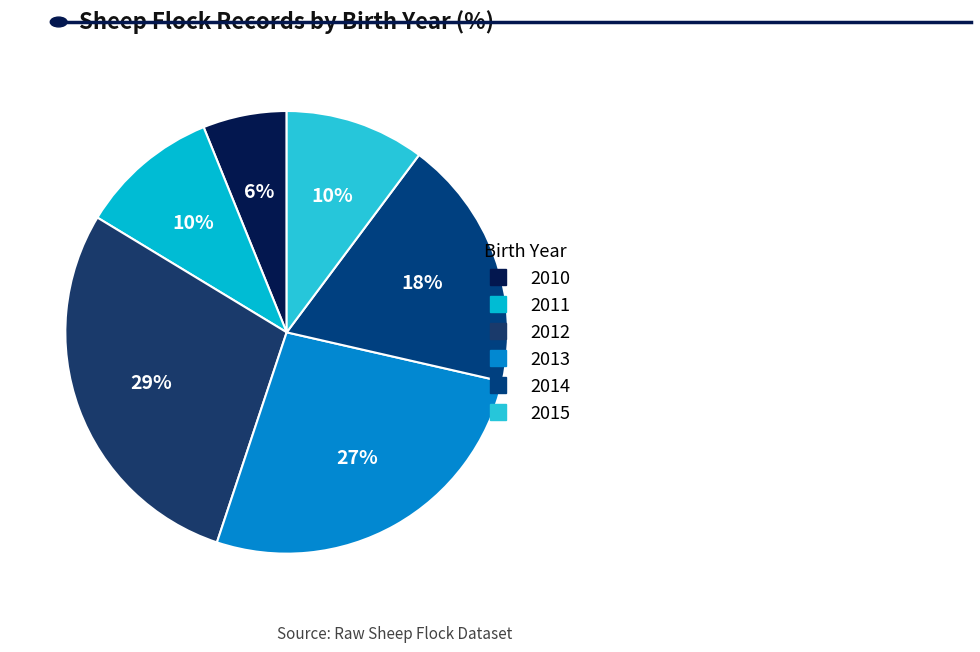

Is there a majority slice in this chart?

No